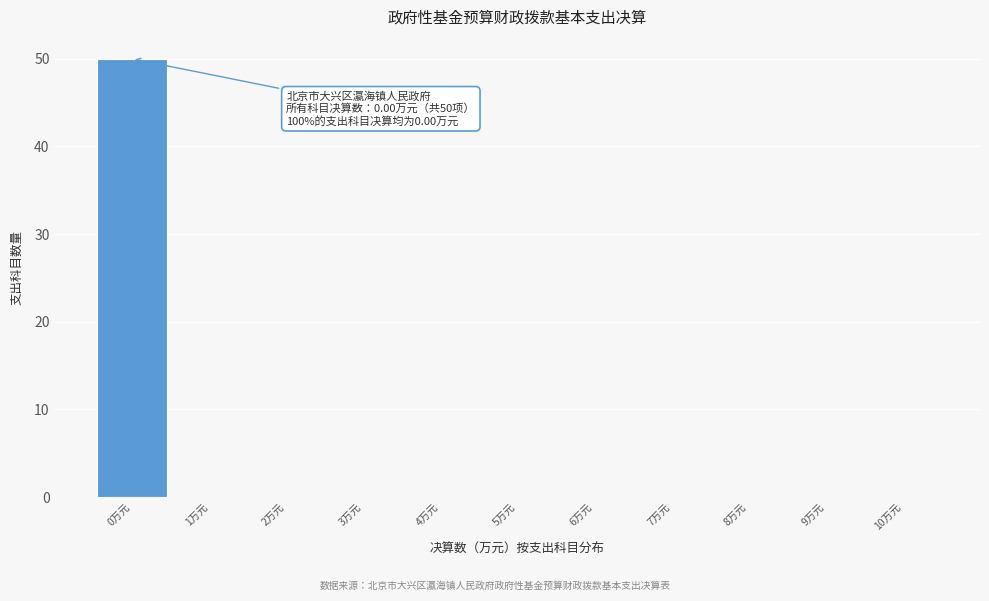

Which range on the x-axis has the tallest bar?

-0.5 to 0.5